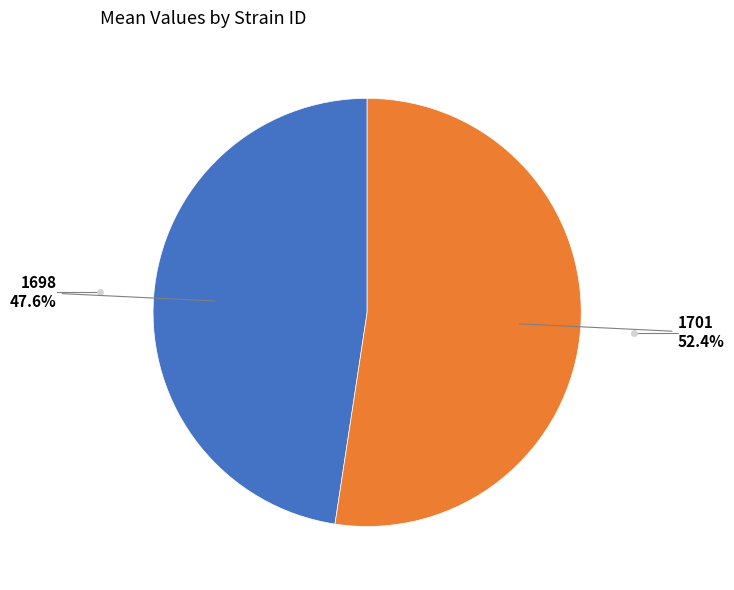

Count the number of slices in the pie.

2